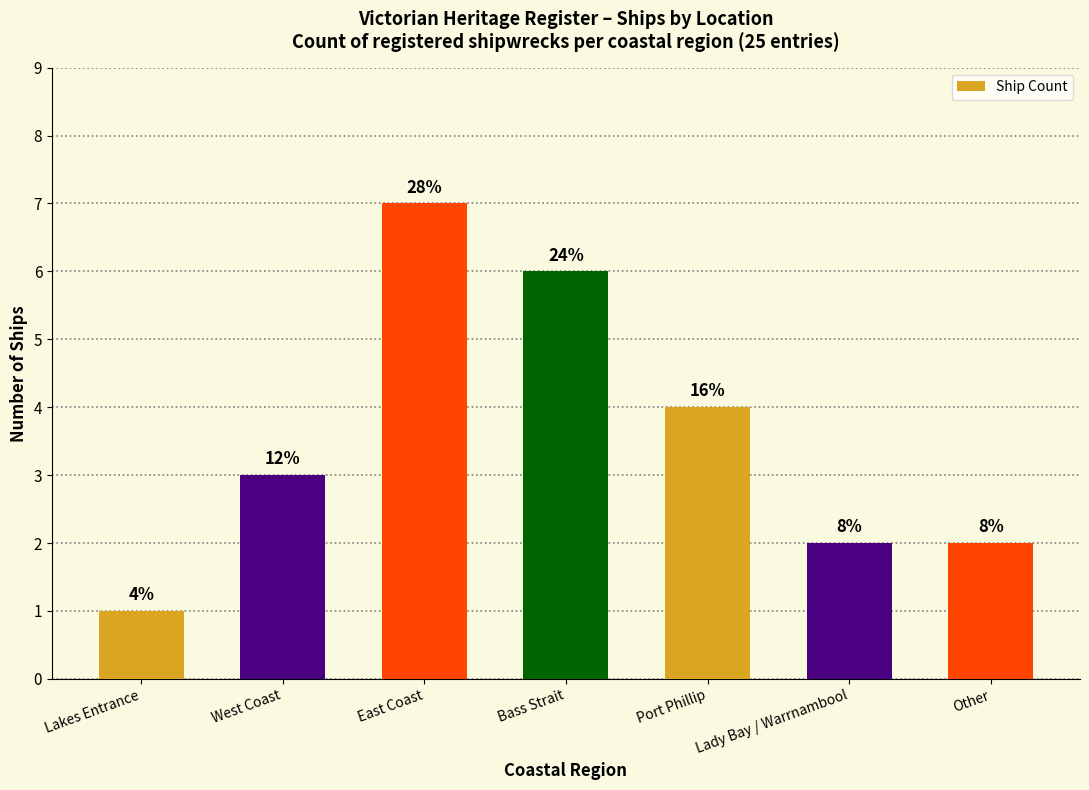

Are the bars horizontal?

No